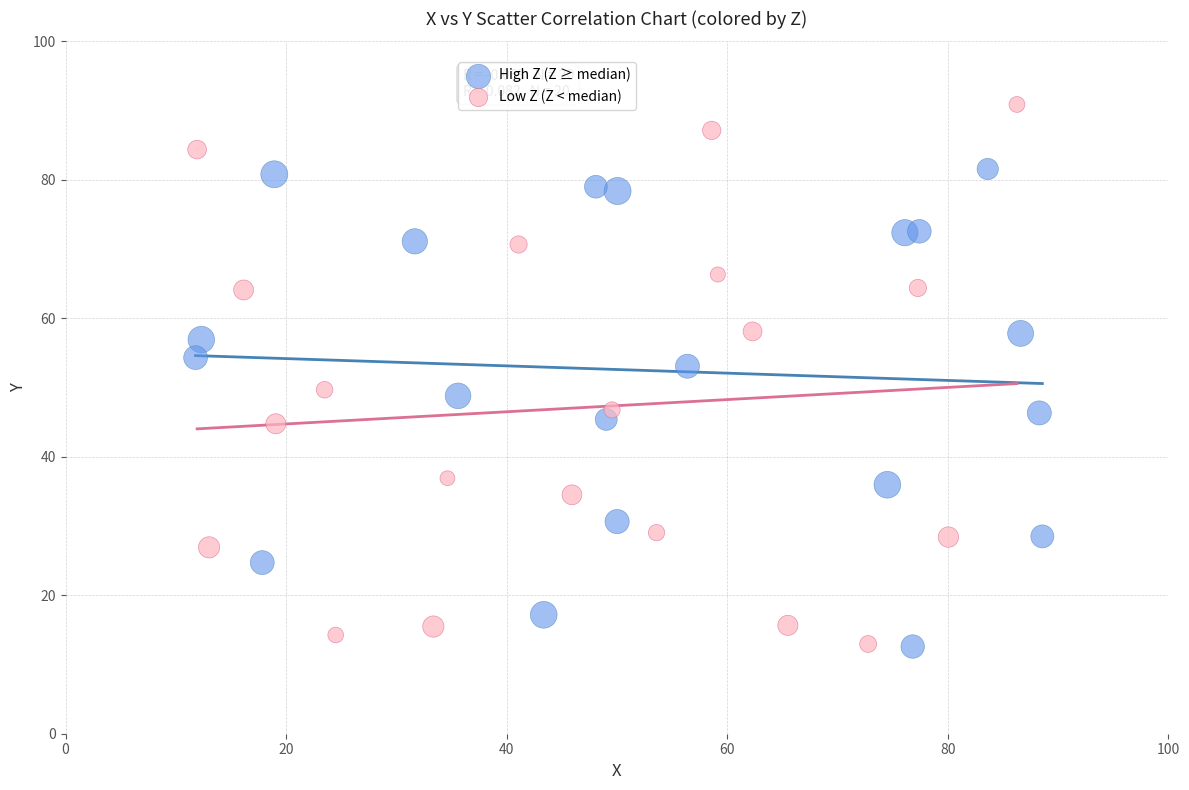

Which series reaches the maximum Y coordinate?

Low Z (Z < median)